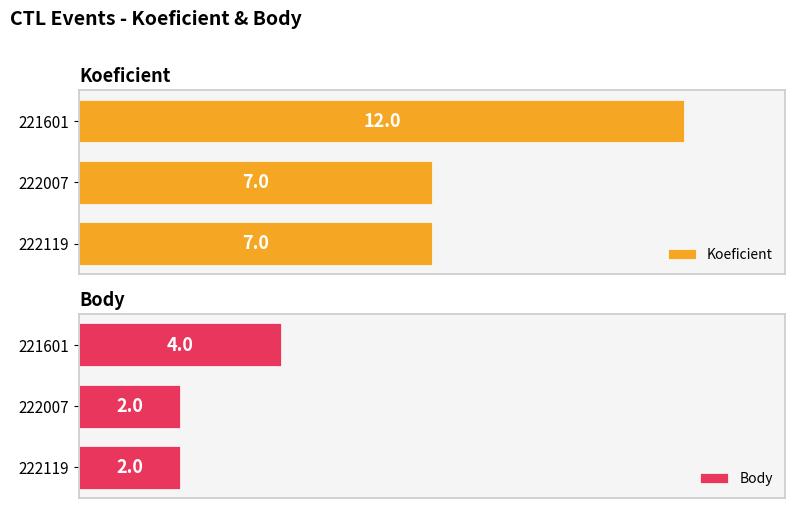

At 222119, list the series in order from largest to smallest.

Koeficient, Body